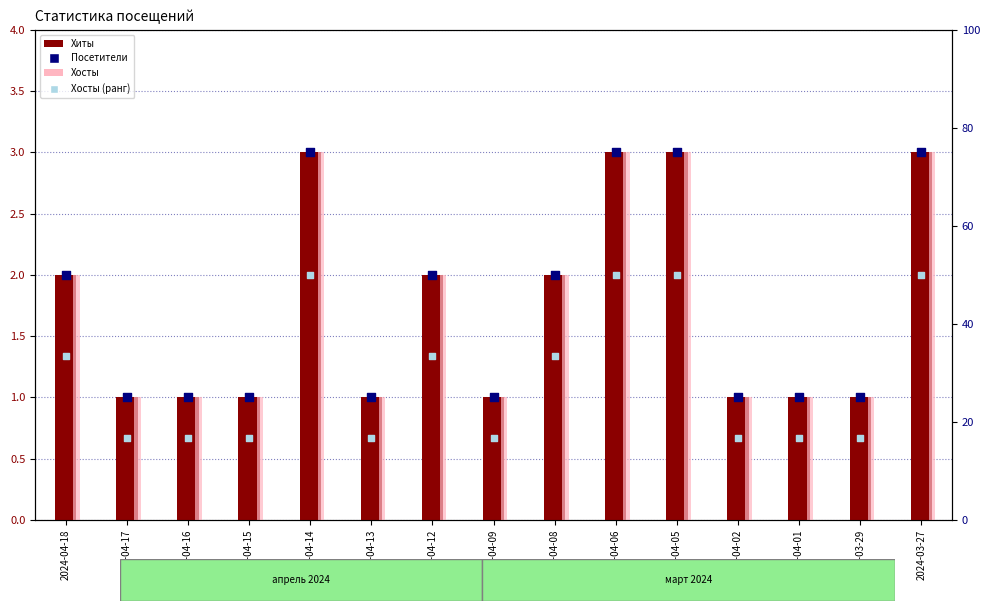

At which category is the sum across all series the highest?

2024-04-14